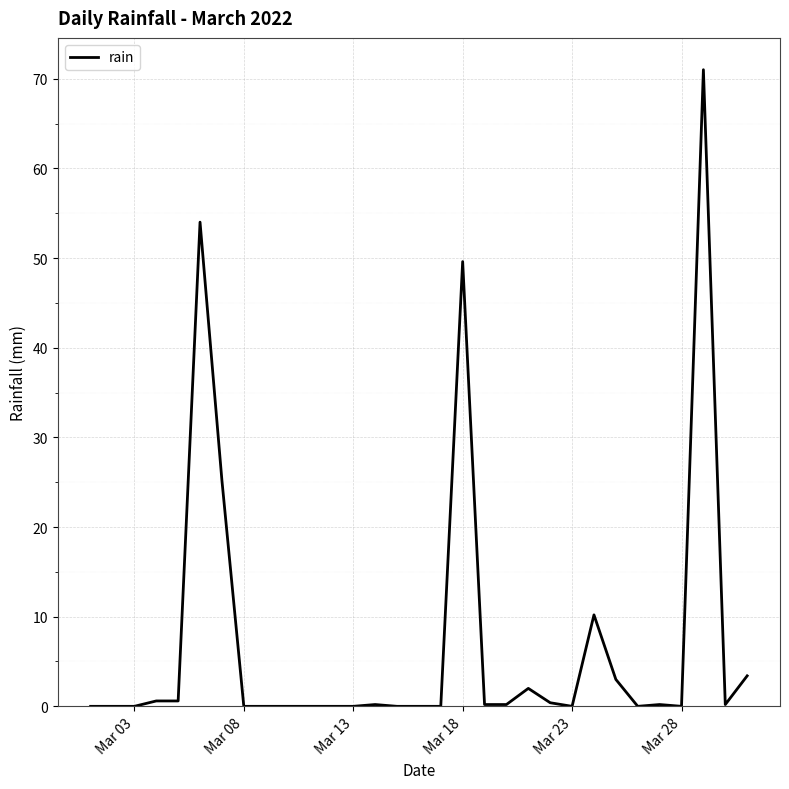

What is the greatest value displayed?

71.0